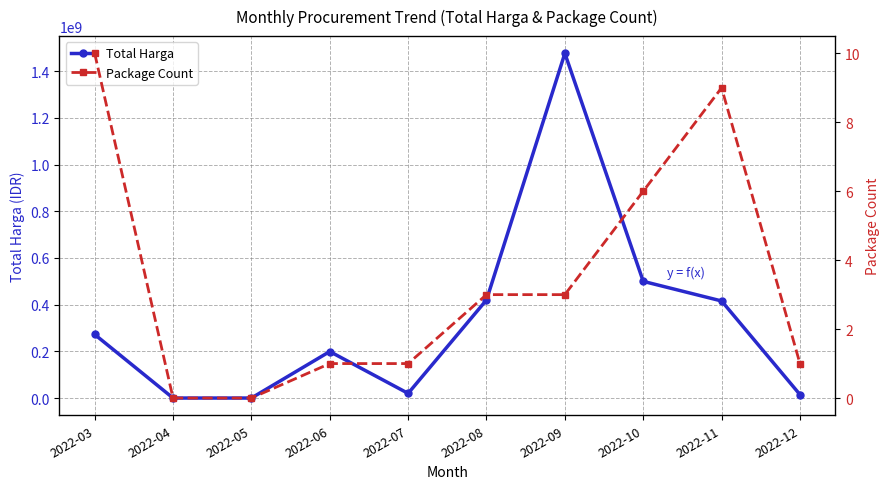

At 2022-10, list the series in order from largest to smallest.

Total Harga, Package Count